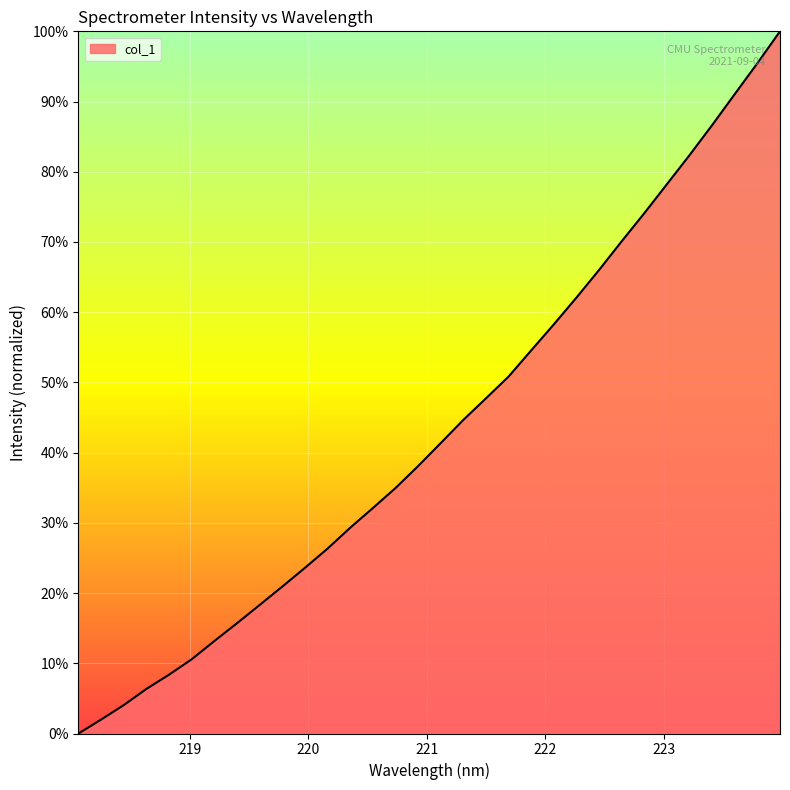

What is the maximum value shown in the chart?

100.0